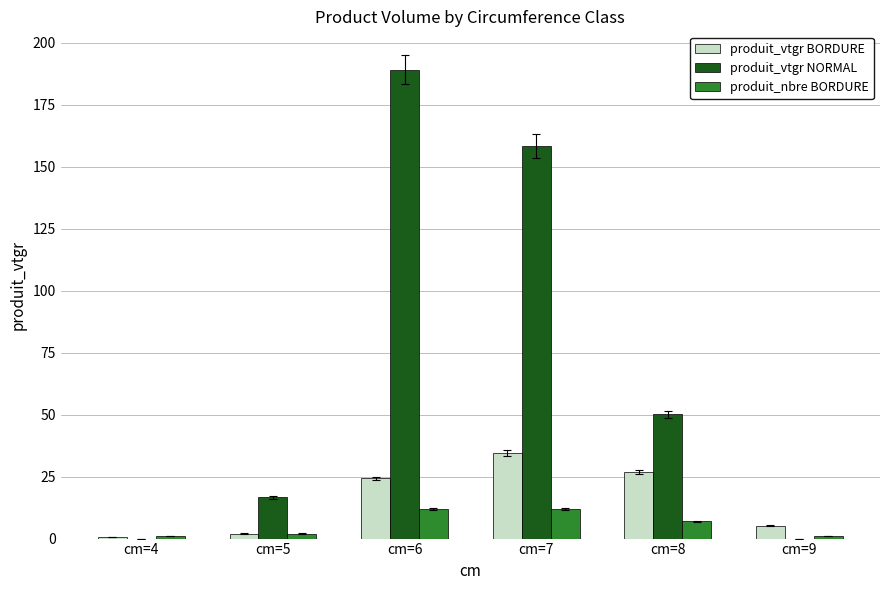

Which category has the highest value across all series?

cm=6